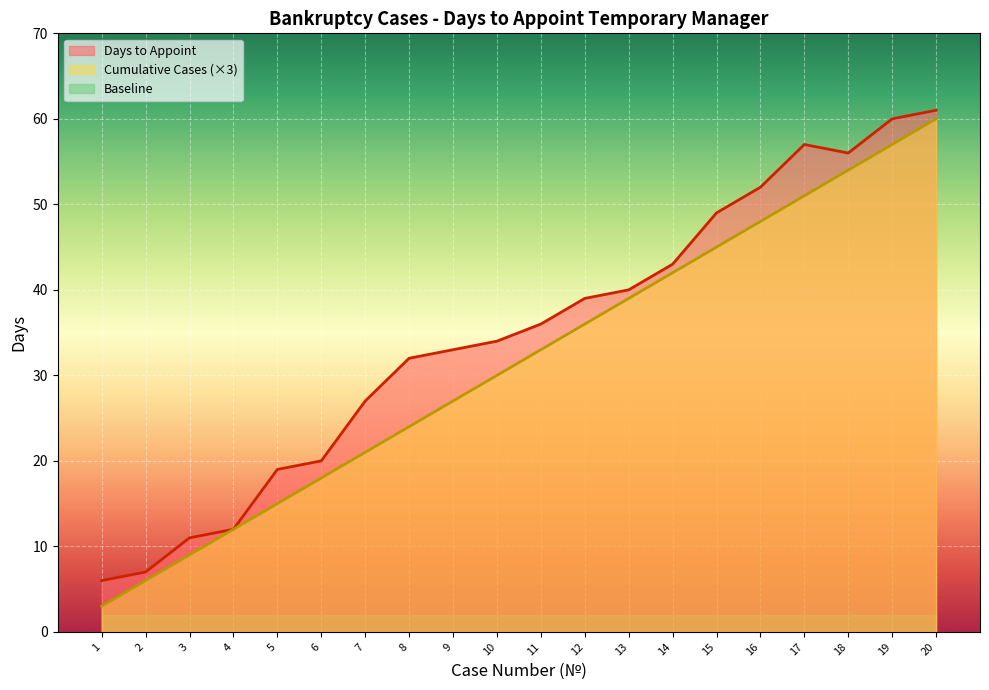

How many data points does each series have?

20